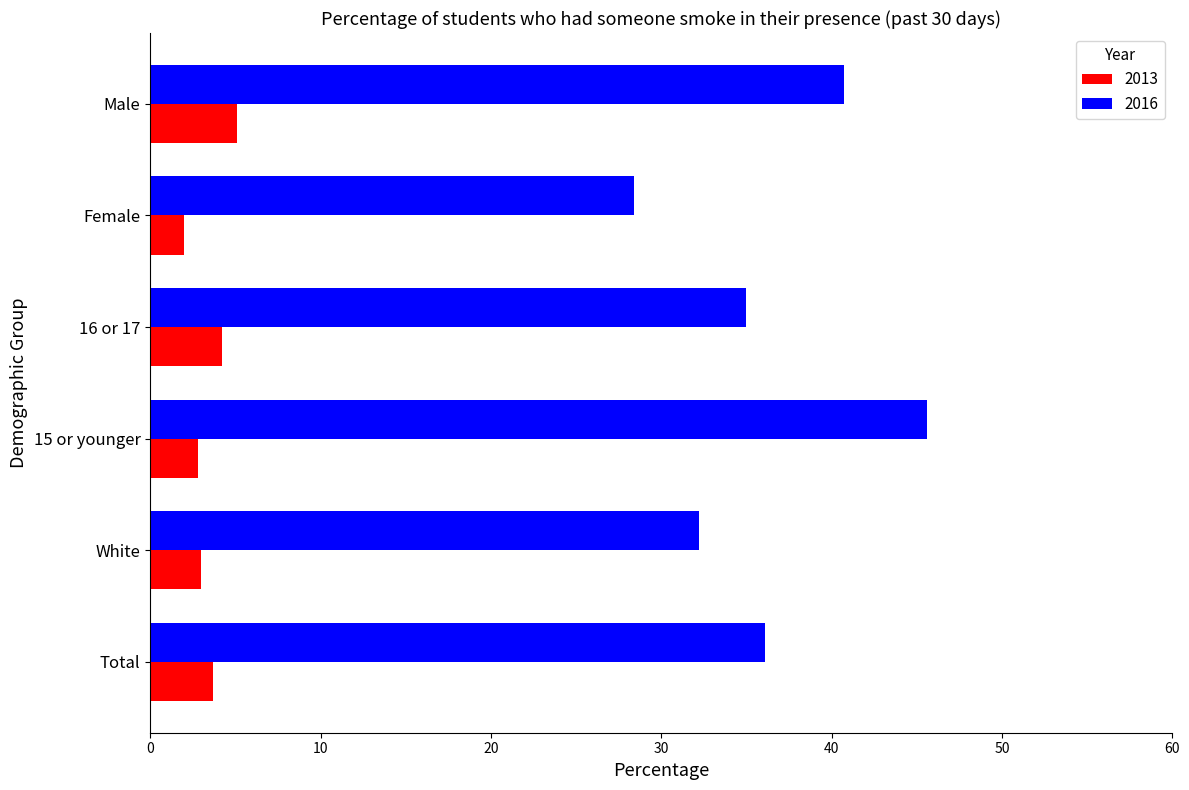

Is the value of 2013 at Male greater than the value of 2016 at 15 or younger?

No